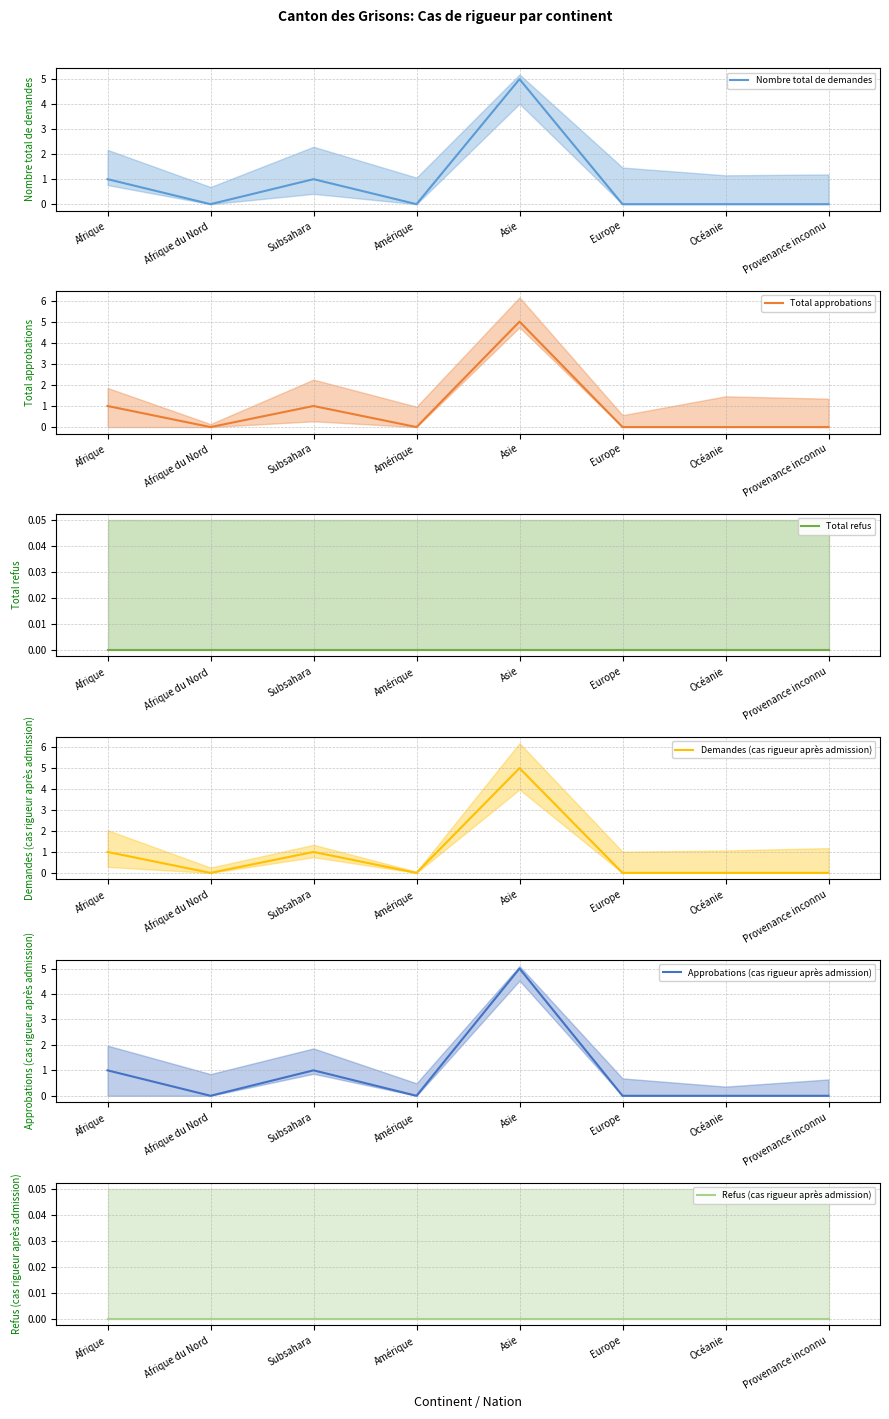

True or false: Nombre total de demandes has a value of 0 at Afrique du Nord.

True